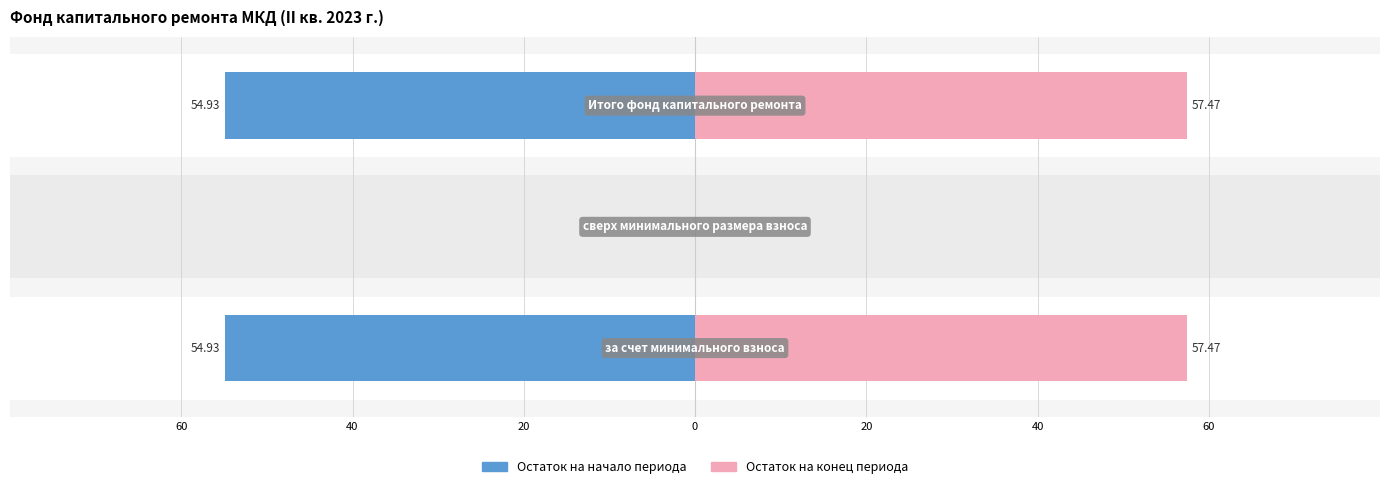

How many positive values does the Остаток на конец периода series have?

2